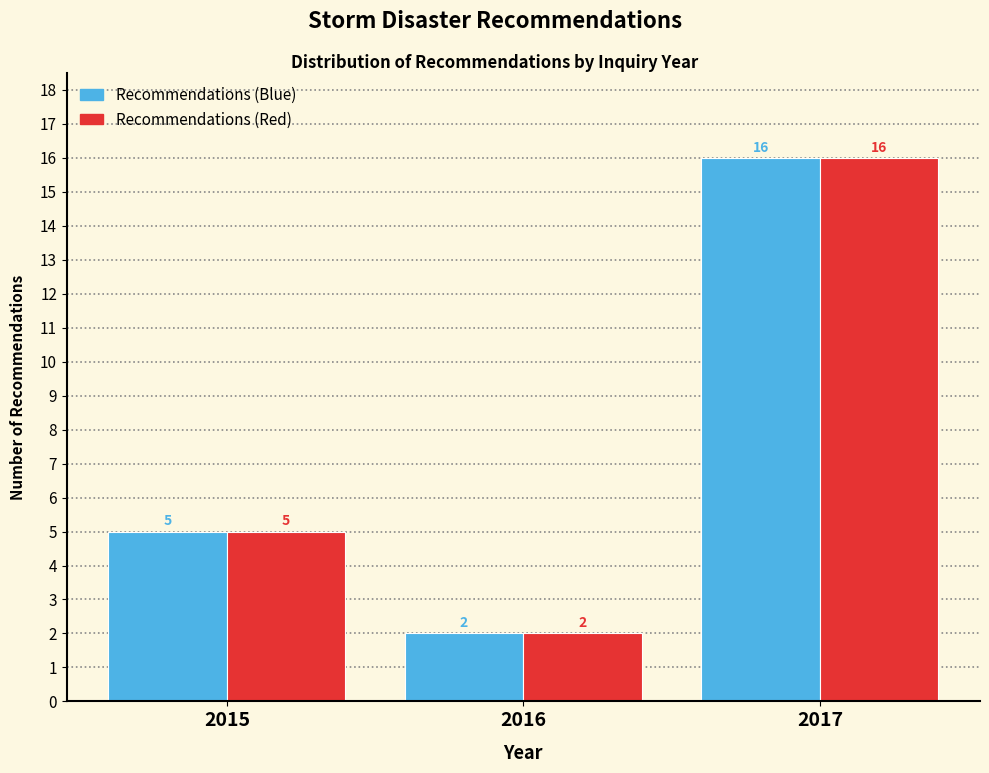

Reading left to right, transcribe all the data shown in this chart.

Recommendations (Blue): 2015=5	2016=2	2017=16
Recommendations (Red): 2015=5	2016=2	2017=16